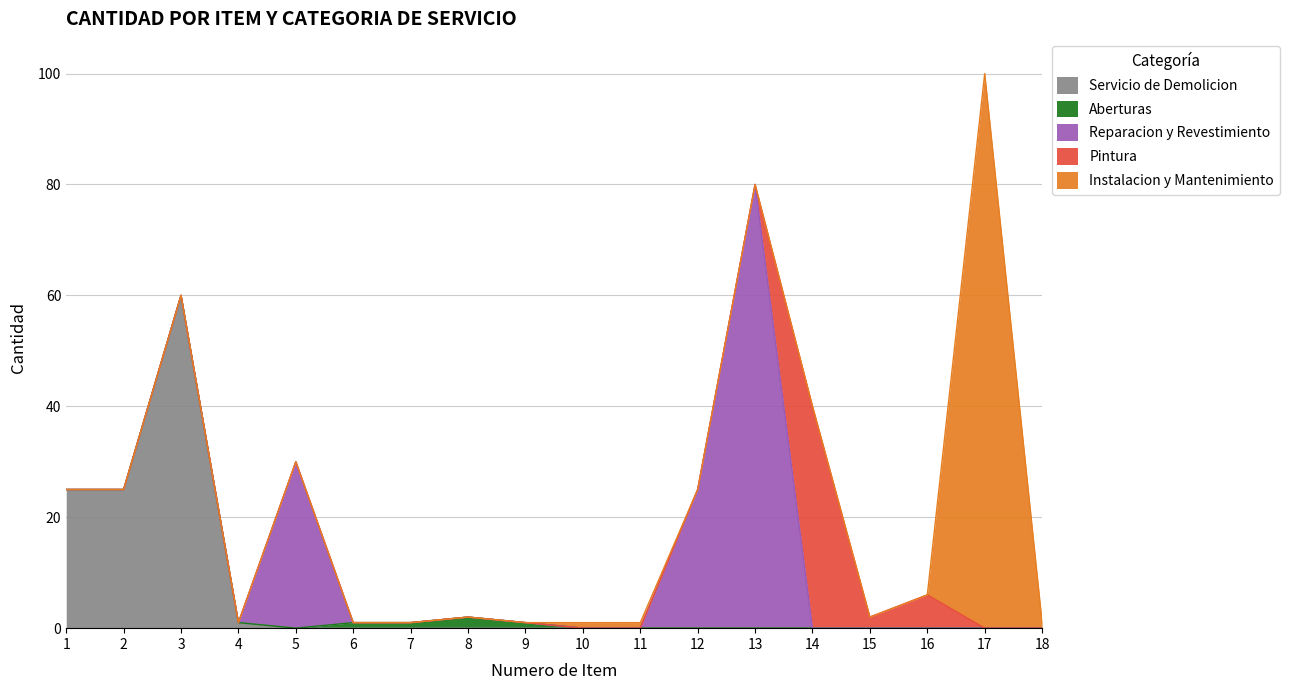

Rank the categories by Aberturas value from lowest to highest.

1, 2, 3, 4, 5, 10, 11, 12, 13, 14, 15, 16, 17, 18, 6, 7, 9, 8